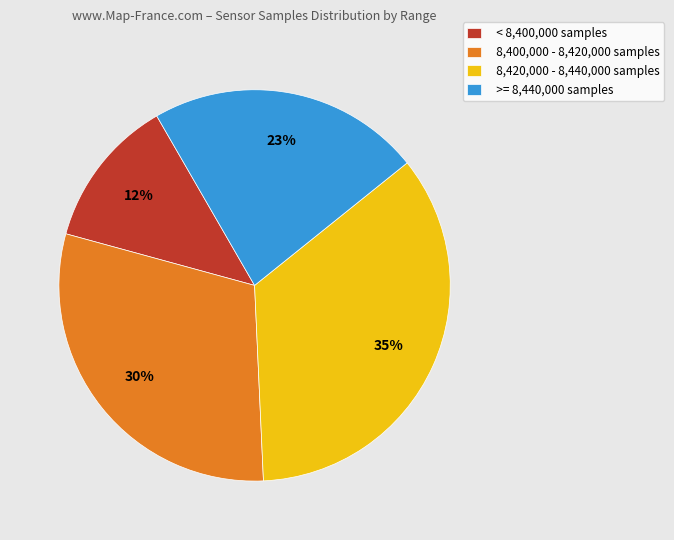

To the nearest percent, what portion does >= 8,440,000 samples represent?

23%